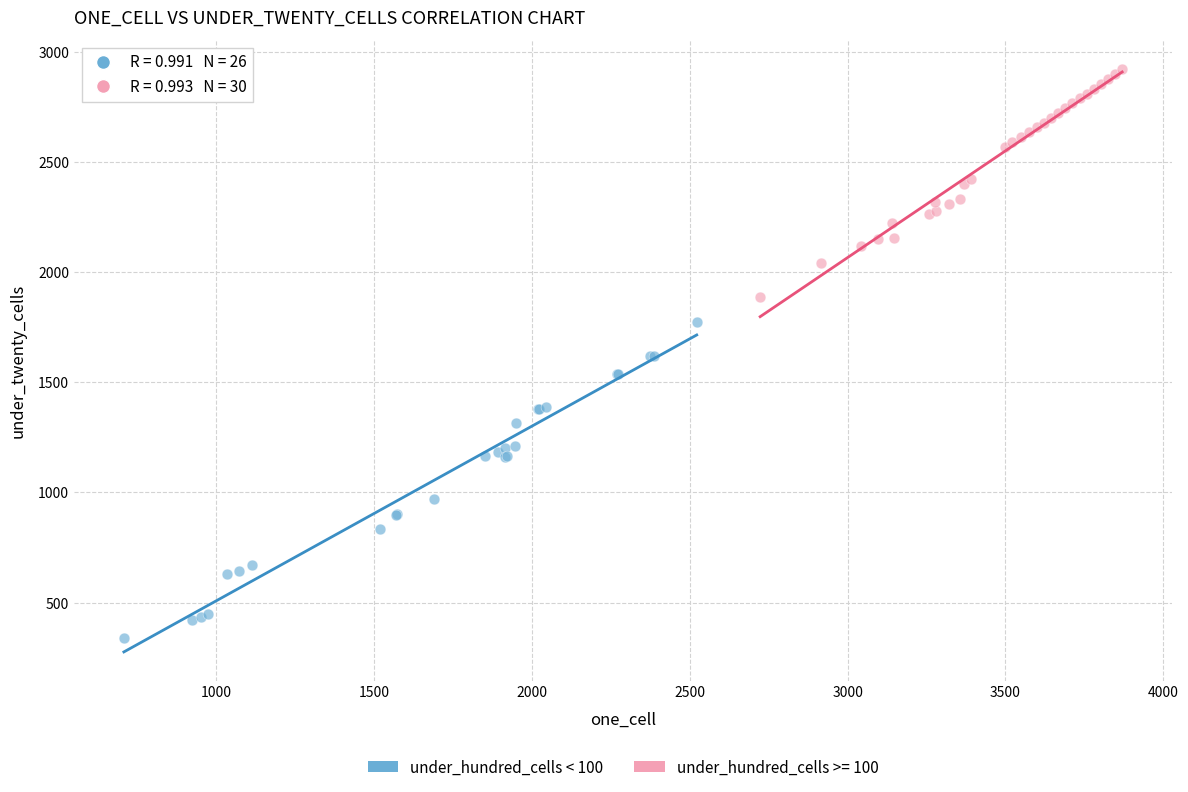

Which series has the largest Y range (max minus min)?

under_hundred_cells < 100